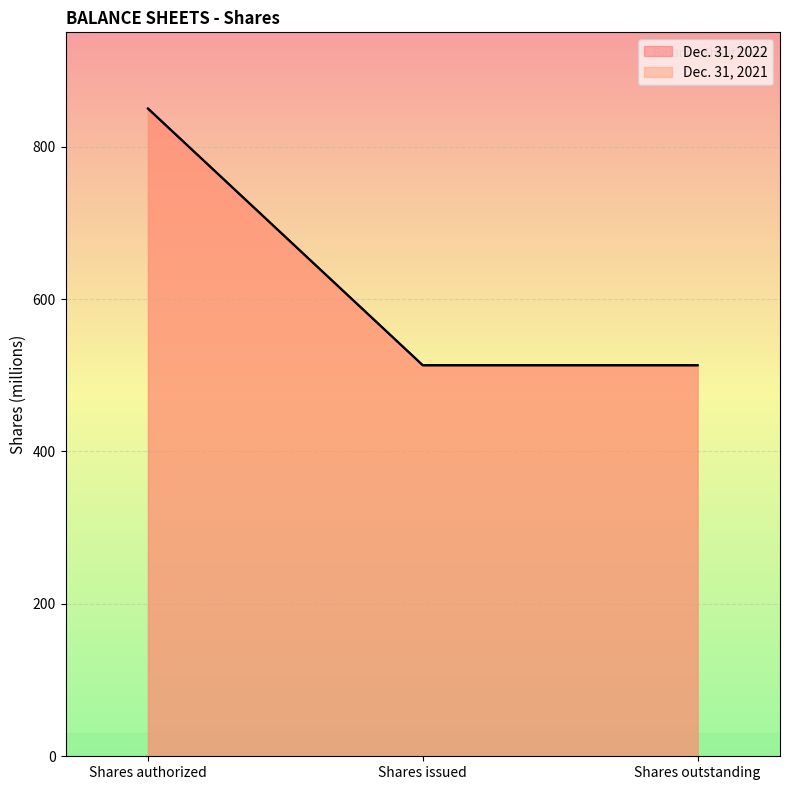

Is it true that Dec. 31, 2022 equals 513.1 at Shares outstanding?

True